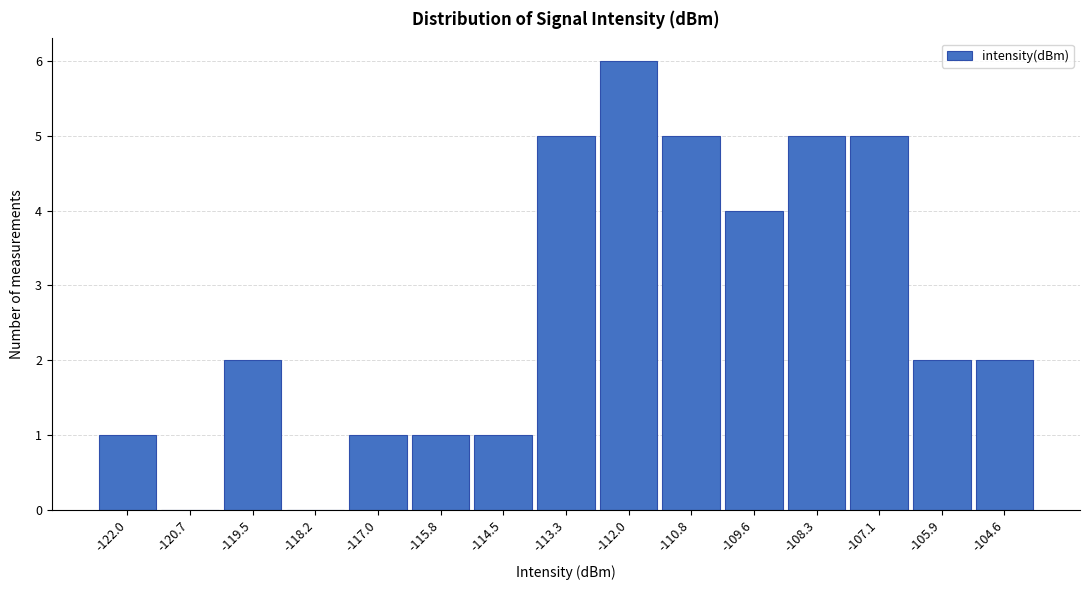

What is the height of the bar covering -111.4 to -110.2 on the x-axis? Neither the bar edges nor the heights are printed on the chart, so give them approximately, as read against the axes.

5